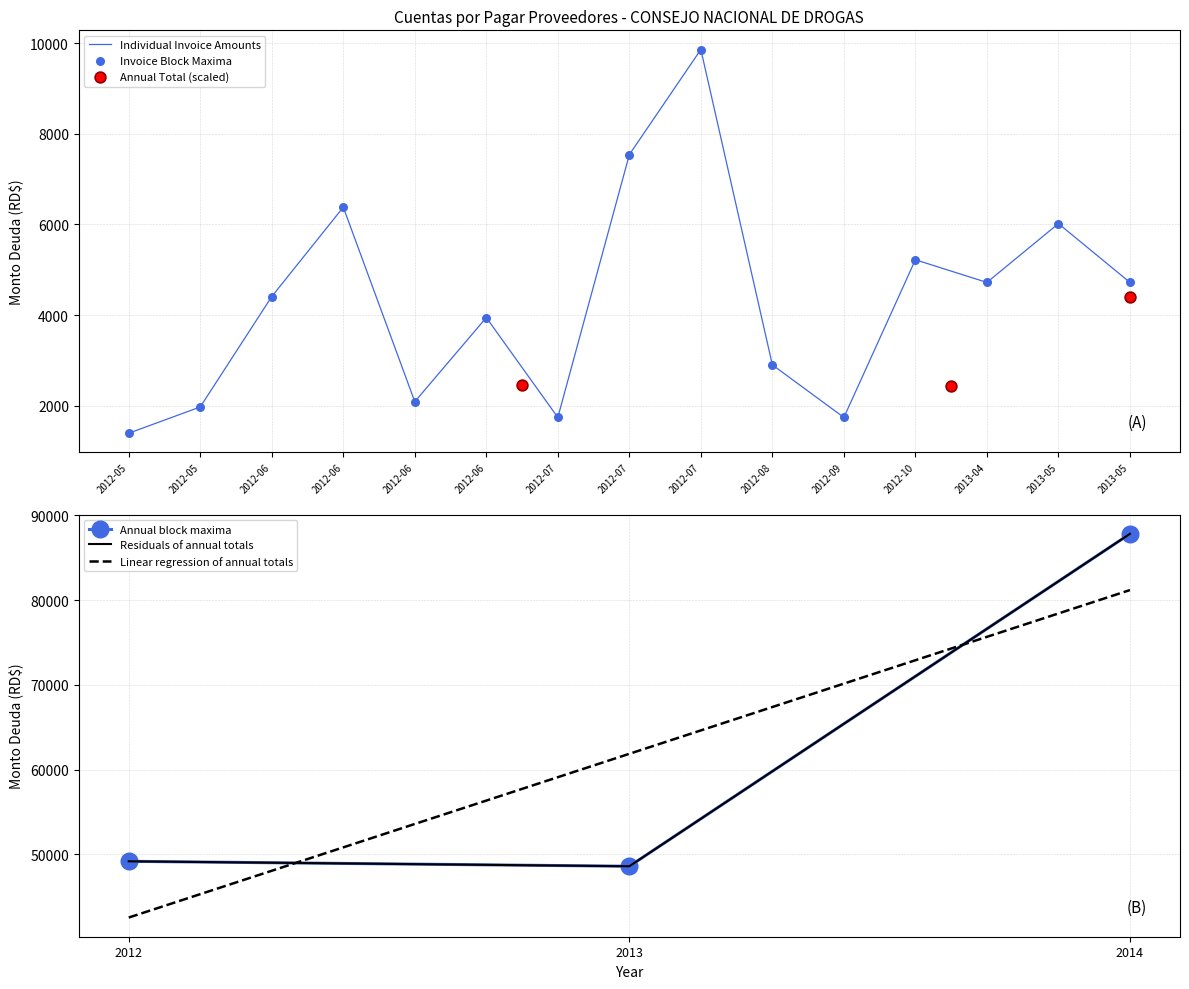

Approximately how many times larger is the value at 2012-08 compared to 2012-07?

0.3